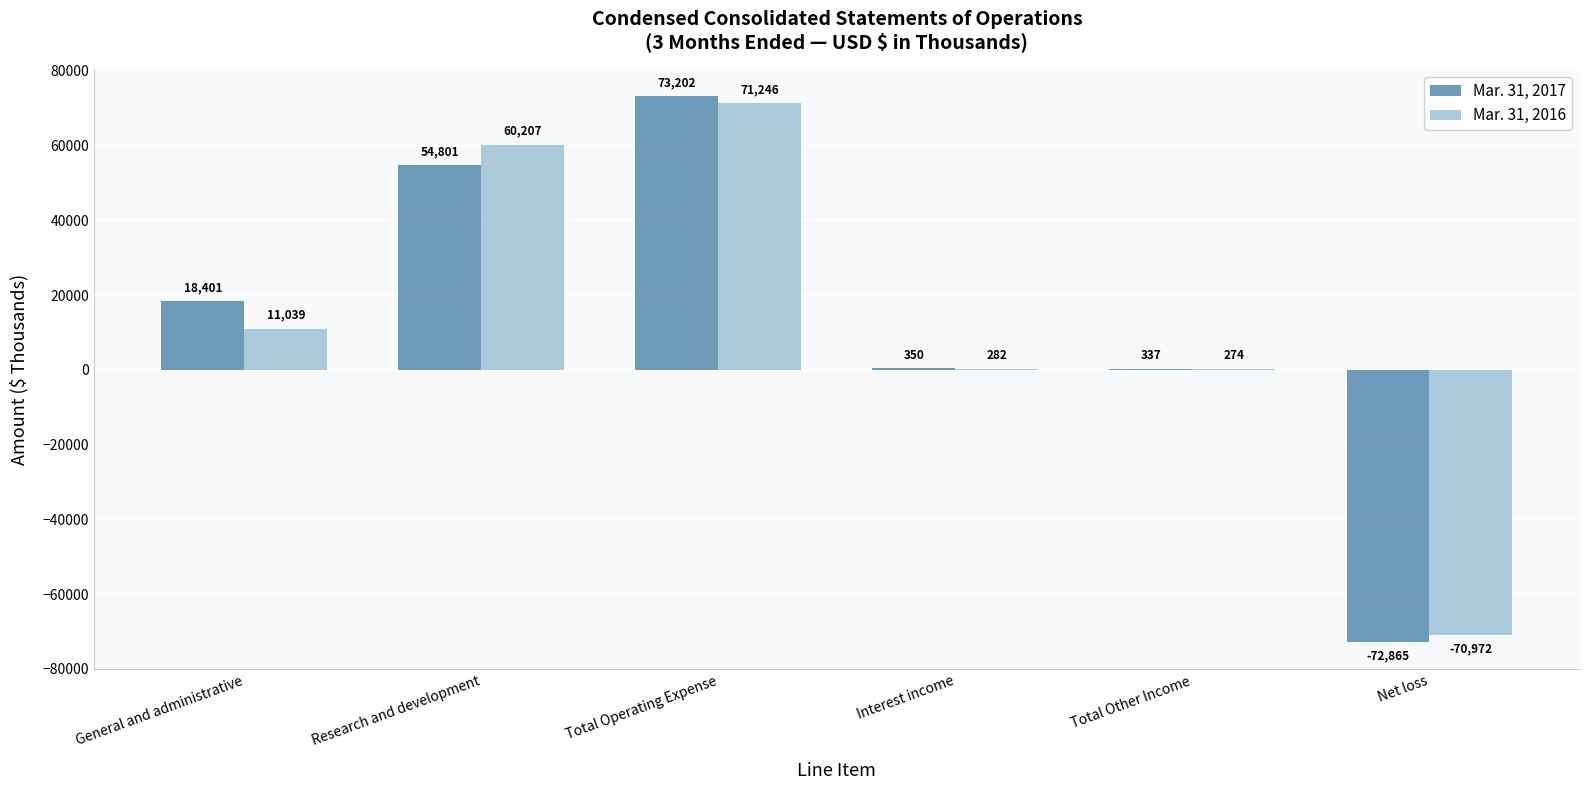

What is the spread (max minus min) of values at Total Operating Expense?

1956